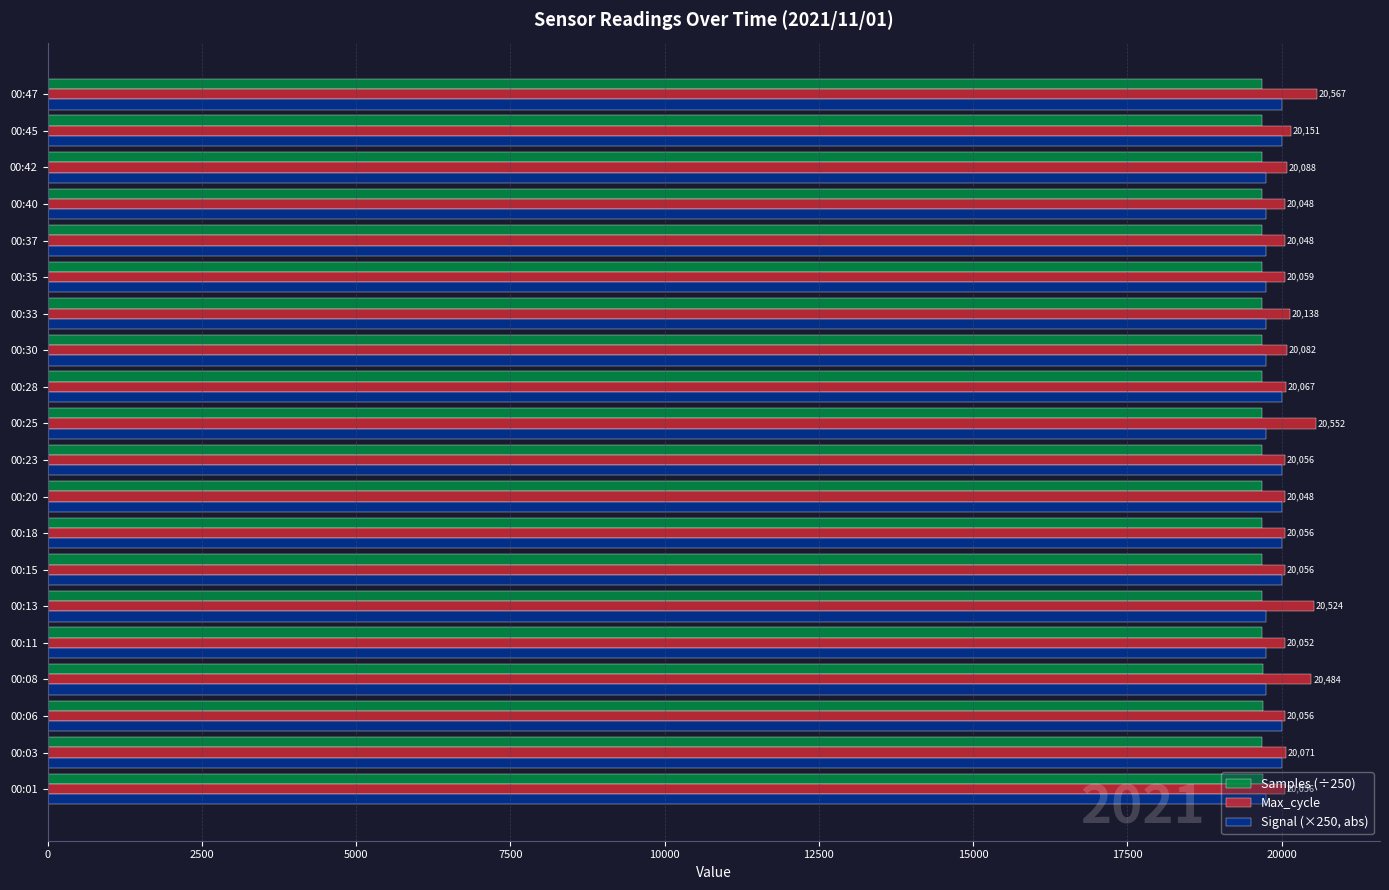

Which series has the largest range (max minus min)?

Max_cycle